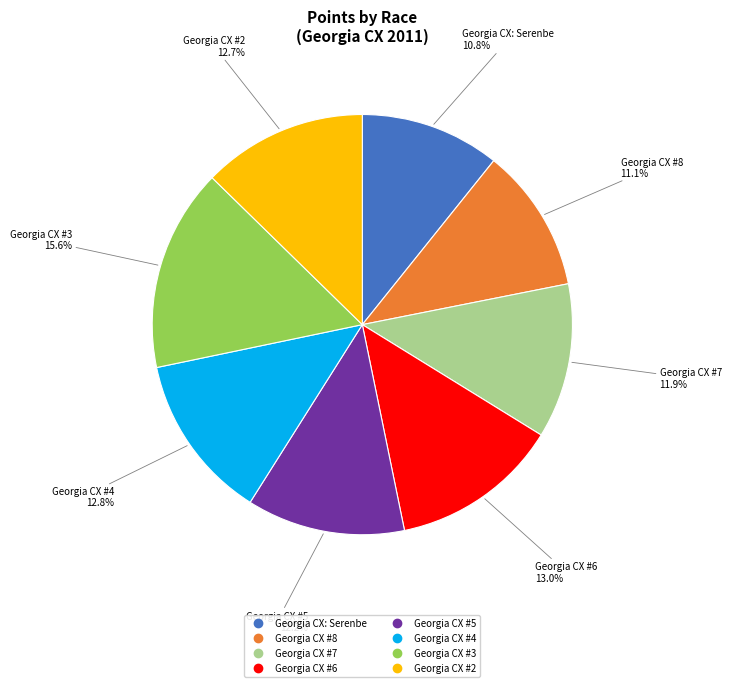

Is there a majority slice in this chart?

No